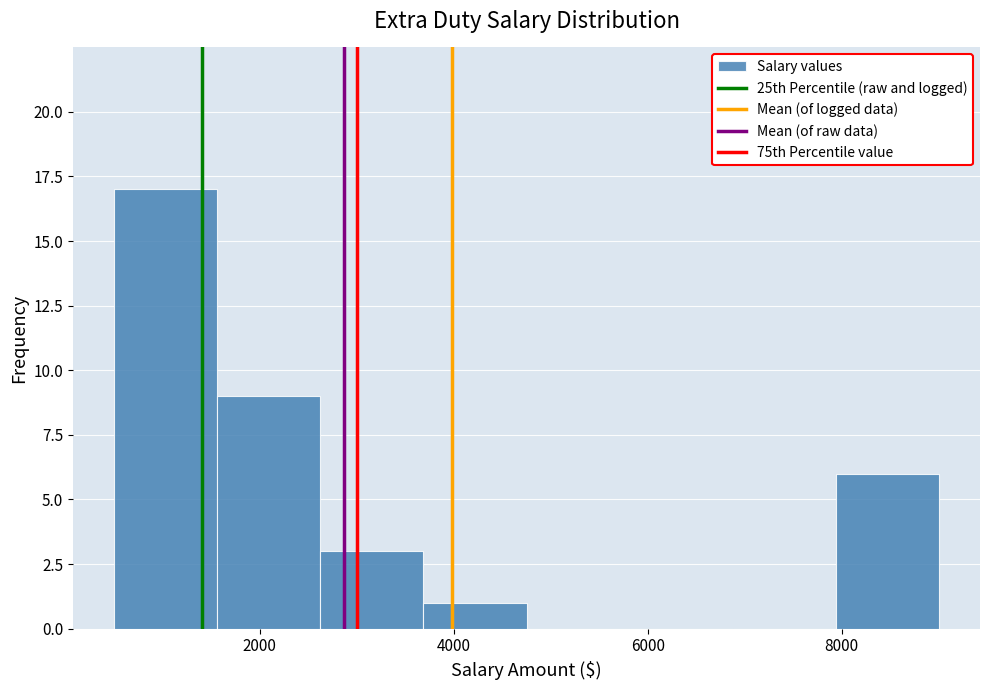

What is the height of the bar covering 1600 to 2600 on the x-axis? Neither the bar edges nor the heights are printed on the chart, so give them approximately, as read against the axes.

9